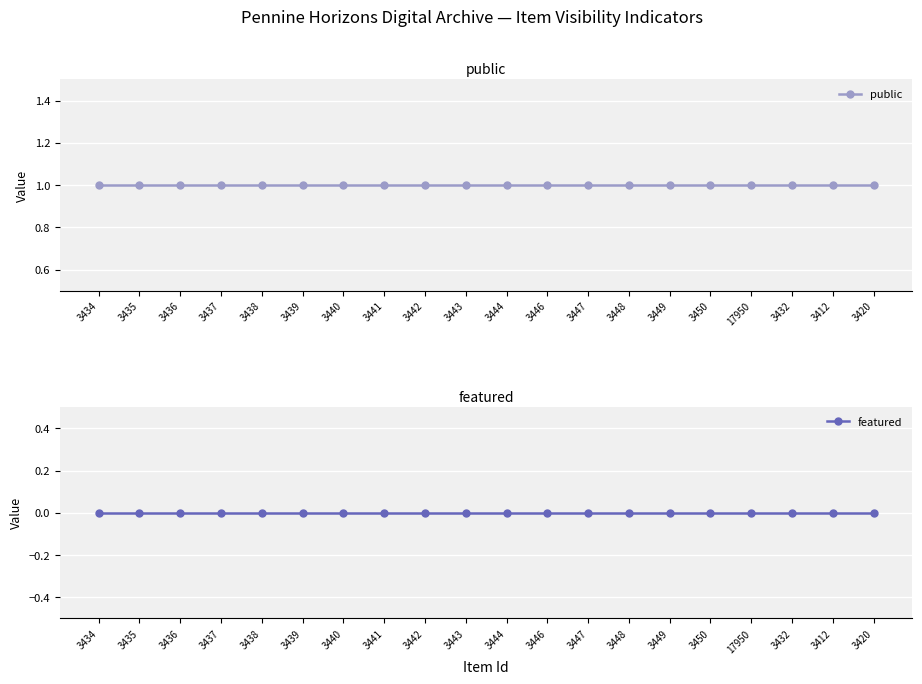

The public series shows 1 at 3440. True or false?

True